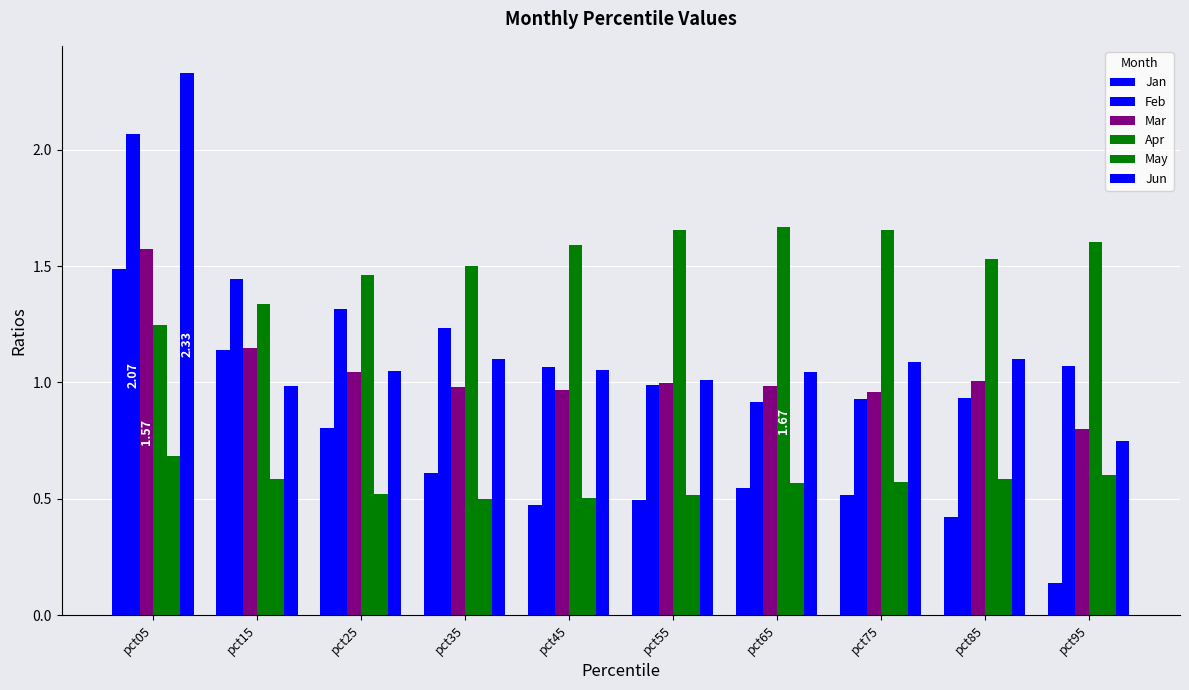

Is the value of Feb at pct25 greater than the value of Jun at pct45?

Yes